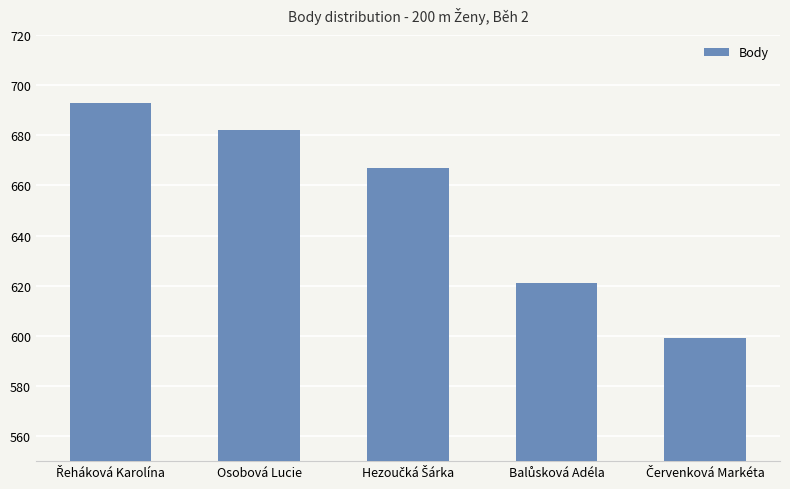

What is the average value?

652